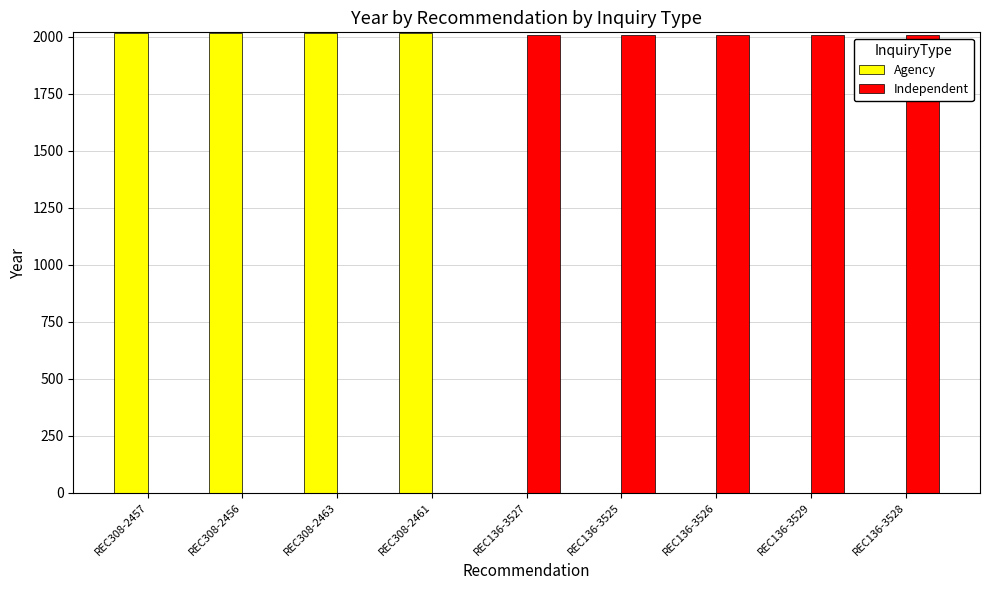

True or false: Independent has a value of 2007 at REC136-3527.

True